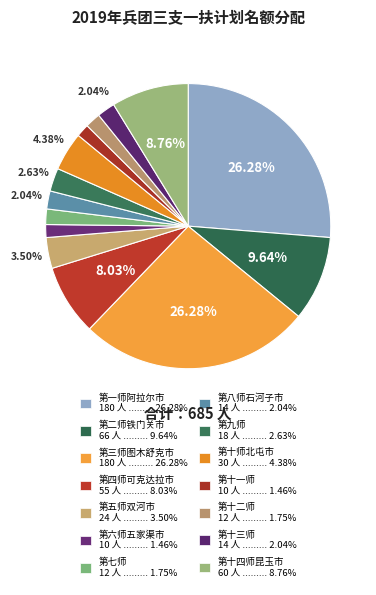

How many slices are in this pie chart?

14